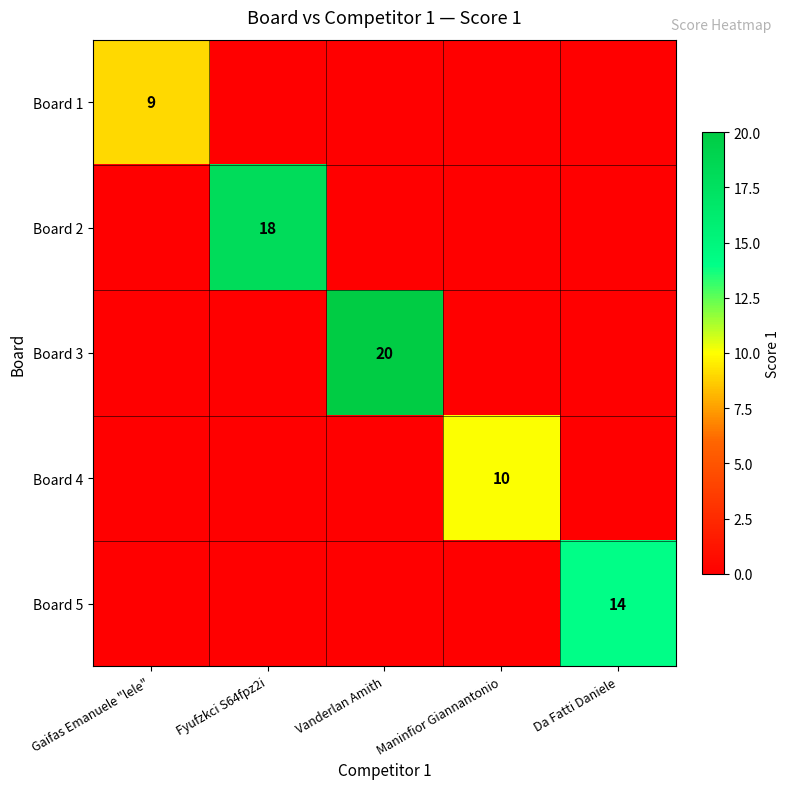

True or false: Board 3 has a value of 11 at Vanderlan Amith.

False